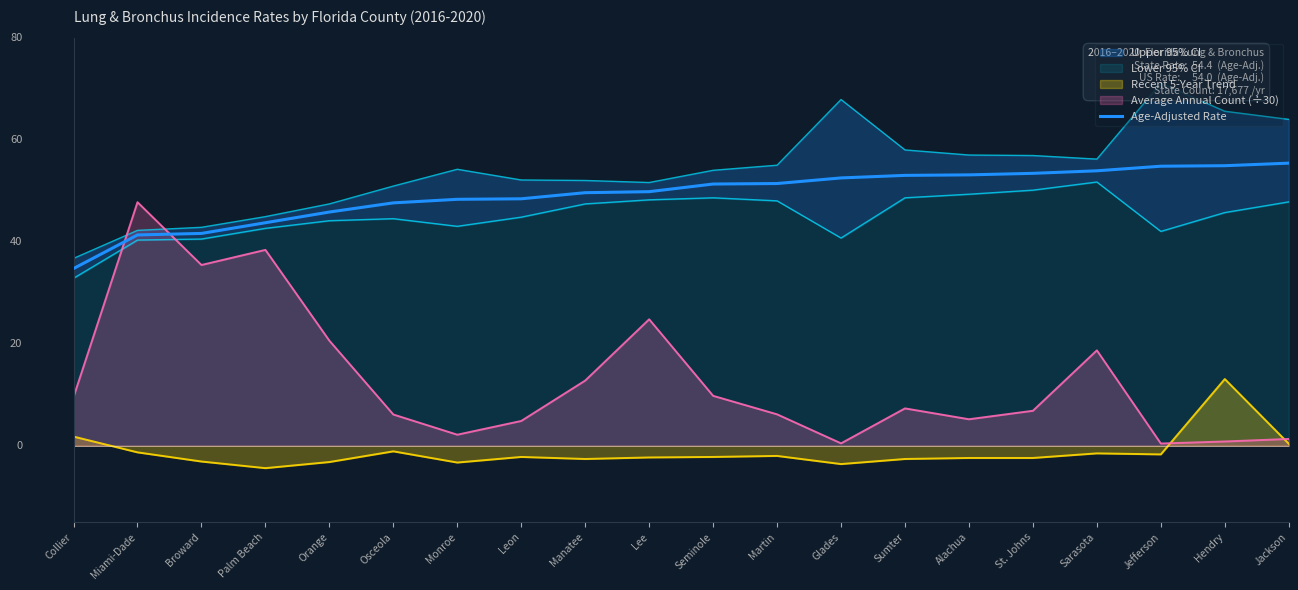

Does the chart display data point markers on the line(s)?

No